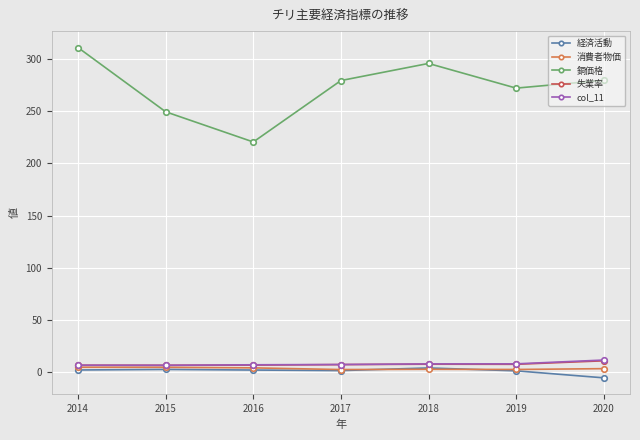

Which category has the highest value across all series?

2014